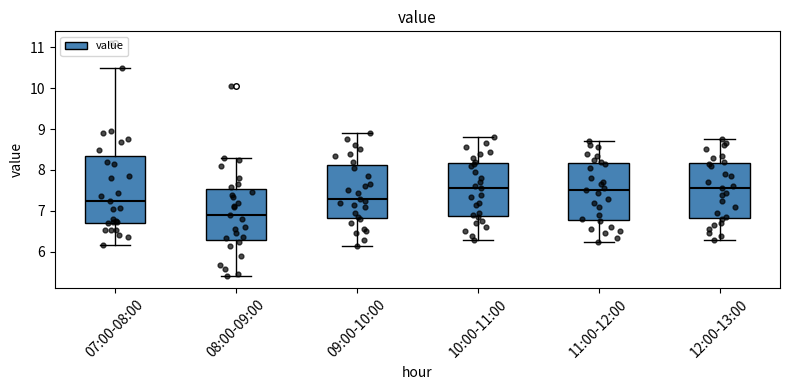

Which box is the tallest, from its lower edge to its upper edge?

07:00-08:00